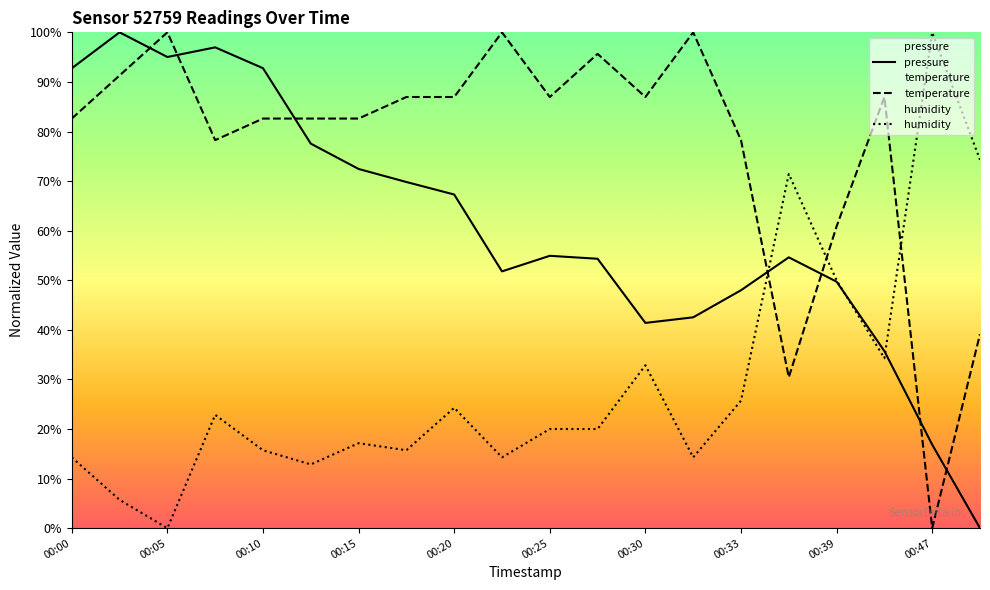

List the series in order of their overall mean, highest first.

temperature, pressure, humidity